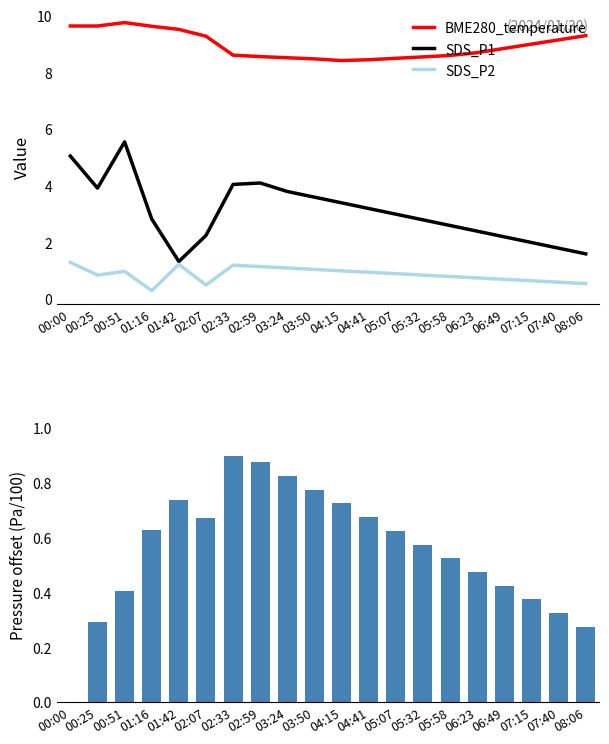

Is the value of BME280_pressure at 03:50 greater than the value of BME280_temperature at 01:42?

No